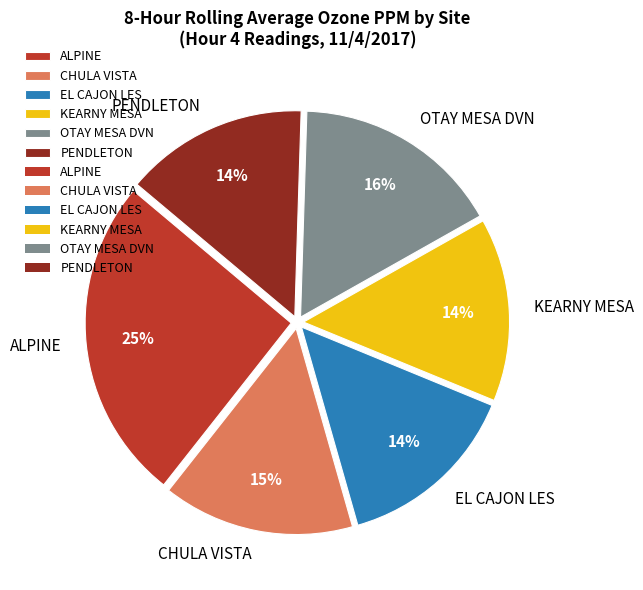

Which slice is the largest?

ALPINE